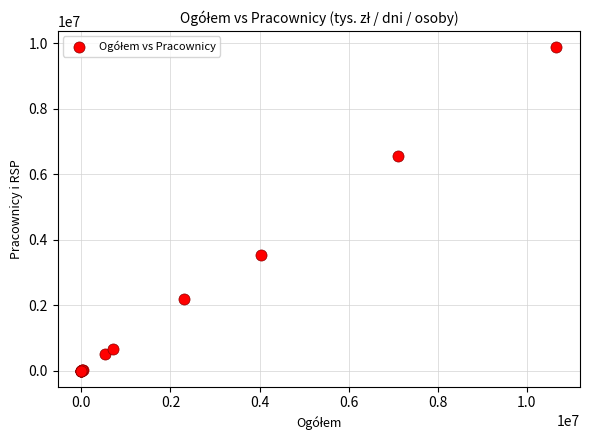

What Y value in the scatter plot is closest to 4942156?

3535764.0